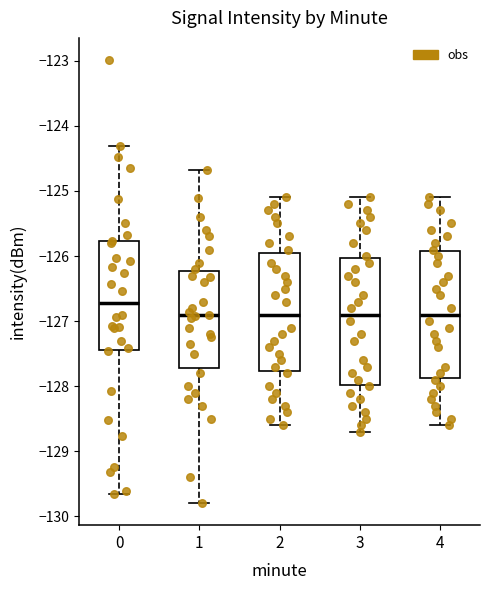

Reading left to right, read every box against the y-axis: the position of its median line, the range the box covers, and the ends of its whiskers. The values are not printed on the chart, so give them approximately, as read against the axis.

0: median -126.7, box -127.5 to -125.8, whiskers -129.7 to -124.3
1: median -126.9, box -127.7 to -126.2, whiskers -129.8 to -124.7
2: median -126.9, box -127.8 to -125.9, whiskers -128.6 to -125.1
3: median -126.9, box -128.0 to -126.0, whiskers -128.7 to -125.1
4: median -126.9, box -127.9 to -125.9, whiskers -128.6 to -125.1